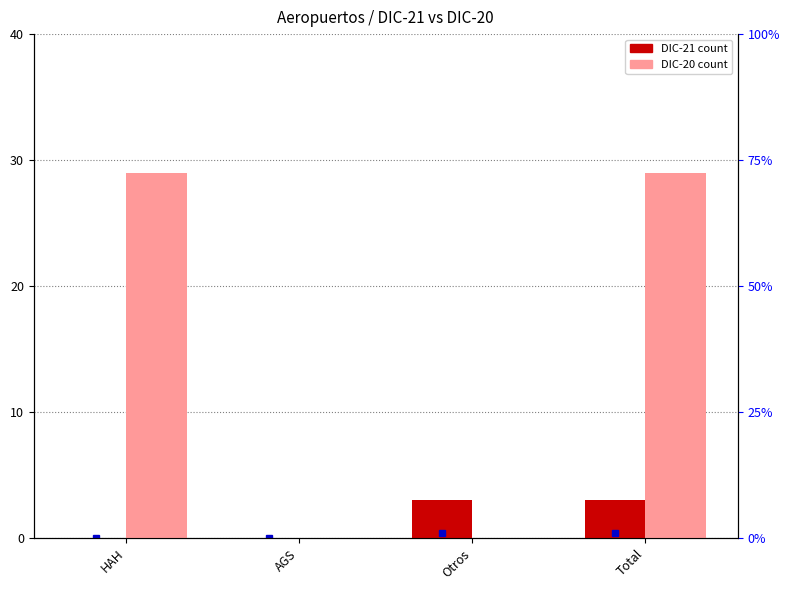

How many bars are there in total?

8